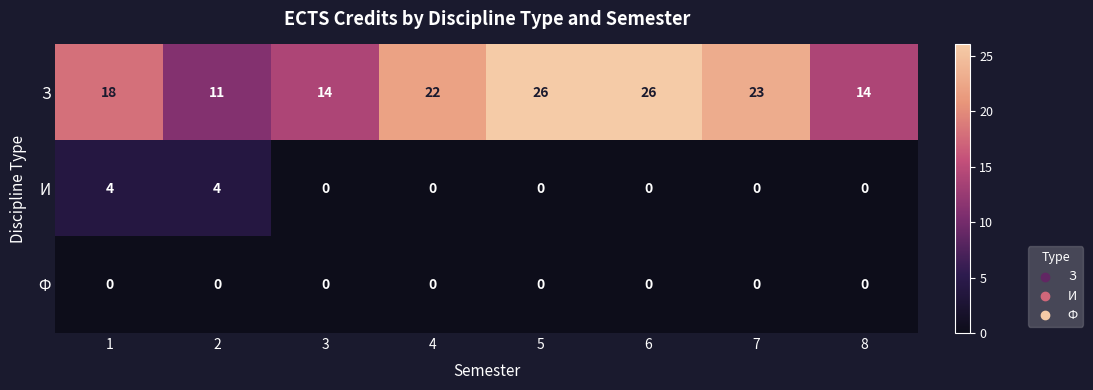

Read the З value at 7, to the nearest 10.

20